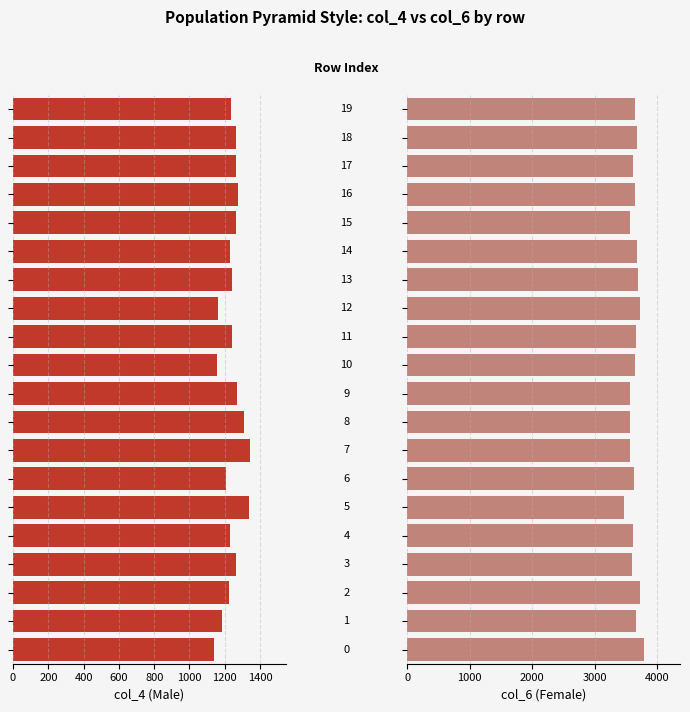

What are all the series names shown in the legend?

col_4, col_6